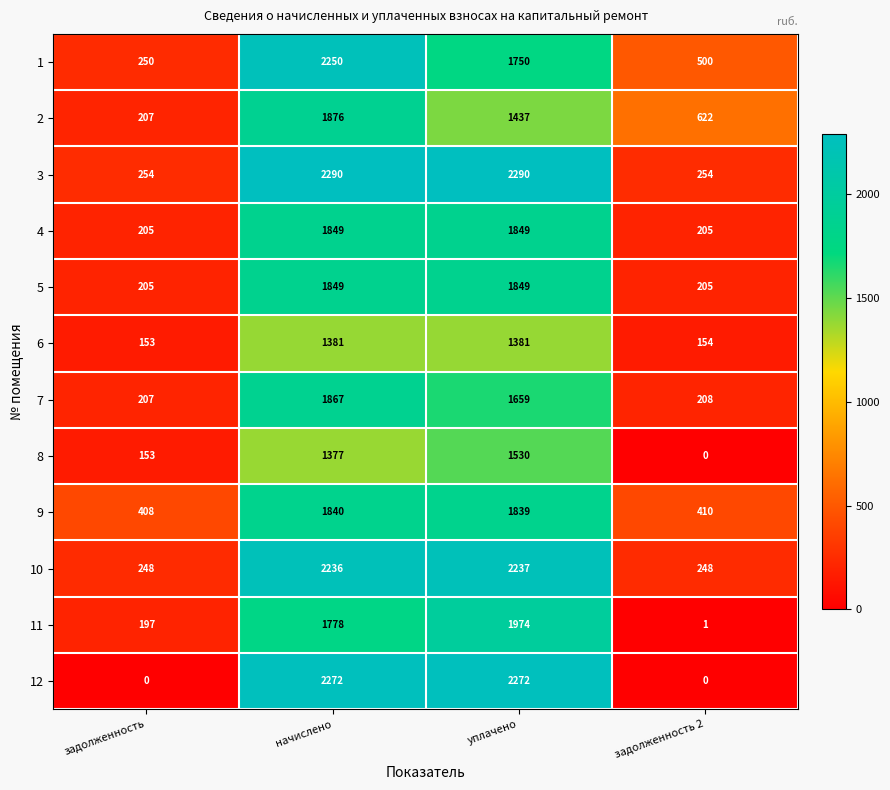

How many series are shown in this chart?

12